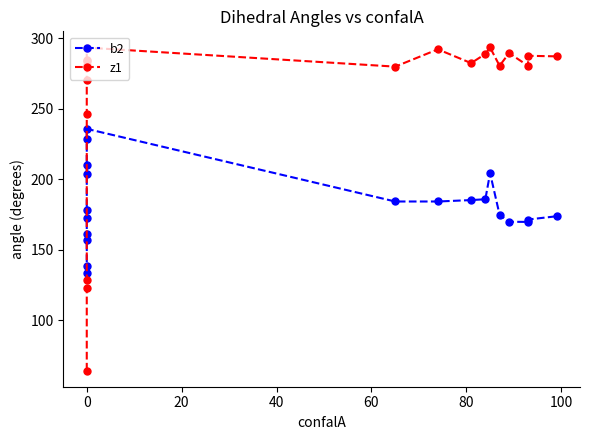

How many values in the b2 series are below 178?

10